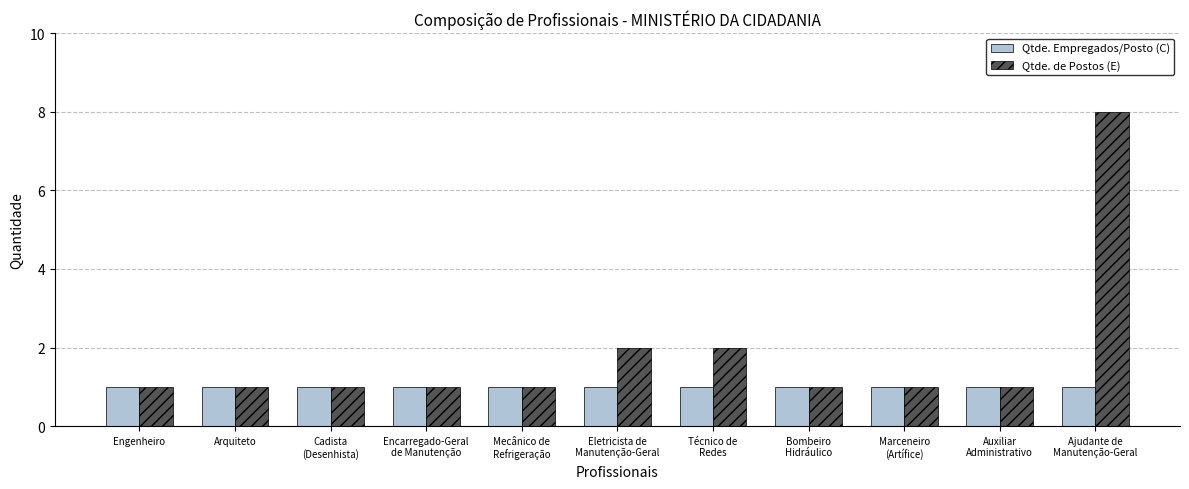

Which series has the largest range (max minus min)?

Qtde. de Postos (E)